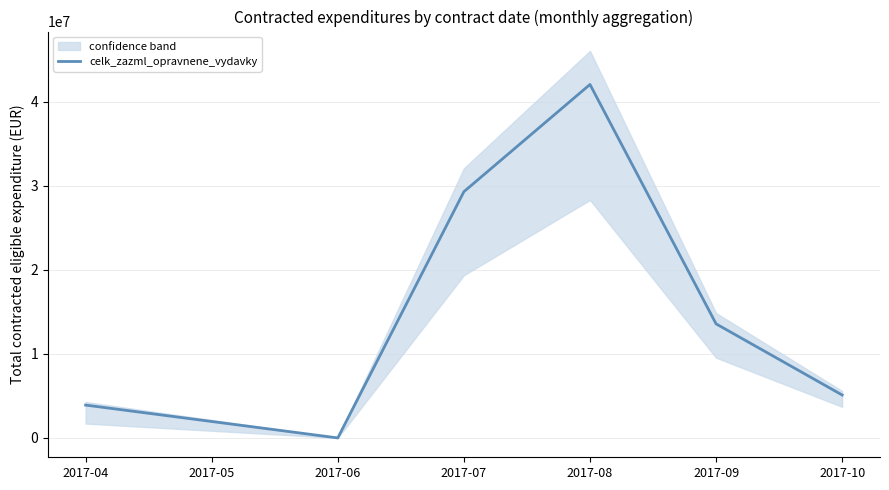

Count the number of categories in the chart.

7